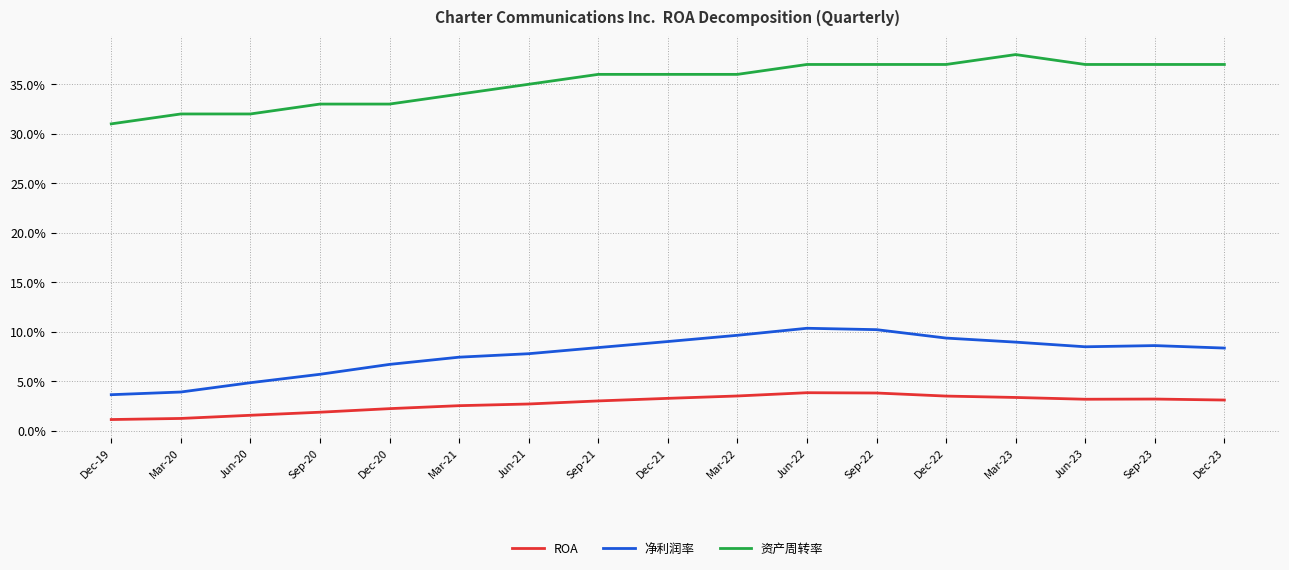

Reading left to right, transcribe all the data shown in this chart.

ROA: Dec-19=0.0	Mar-20=0.0	Jun-20=0.0	Sep-20=0.0	Dec-20=0.0	Mar-21=0.0	Jun-21=0.0	Sep-21=0.0	Dec-21=0.0	Mar-22=0.0	Jun-22=0.0	Sep-22=0.0	Dec-22=0.0	Mar-23=0.0	Jun-23=0.0	Sep-23=0.0	Dec-23=0.0
净利润率: Dec-19=0.0	Mar-20=0.0	Jun-20=0.0	Sep-20=0.1	Dec-20=0.1	Mar-21=0.1	Jun-21=0.1	Sep-21=0.1	Dec-21=0.1	Mar-22=0.1	Jun-22=0.1	Sep-22=0.1	Dec-22=0.1	Mar-23=0.1	Jun-23=0.1	Sep-23=0.1	Dec-23=0.1
资产周转率: Dec-19=0.3	Mar-20=0.3	Jun-20=0.3	Sep-20=0.3	Dec-20=0.3	Mar-21=0.3	Jun-21=0.3	Sep-21=0.4	Dec-21=0.4	Mar-22=0.4	Jun-22=0.4	Sep-22=0.4	Dec-22=0.4	Mar-23=0.4	Jun-23=0.4	Sep-23=0.4	Dec-23=0.4